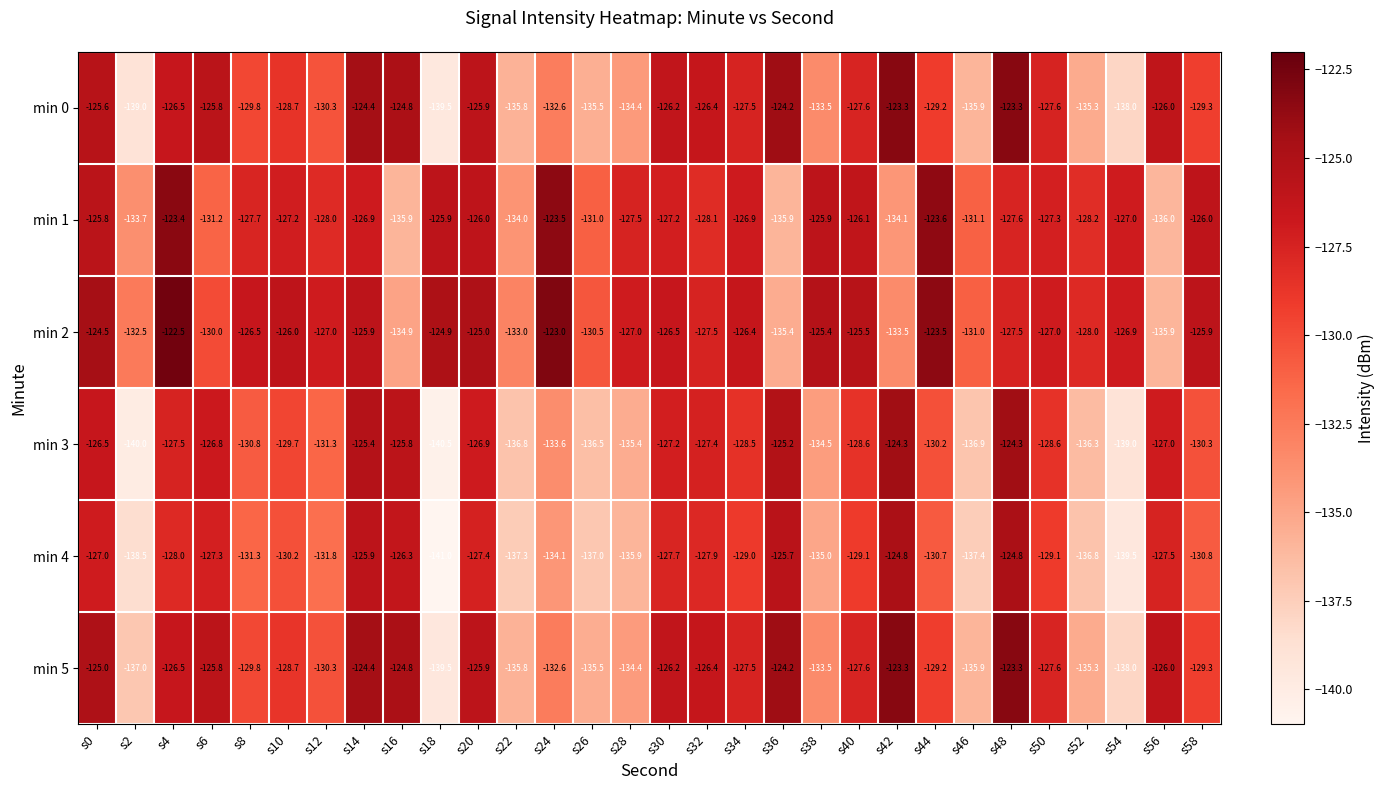

How many series are shown in this chart?

6